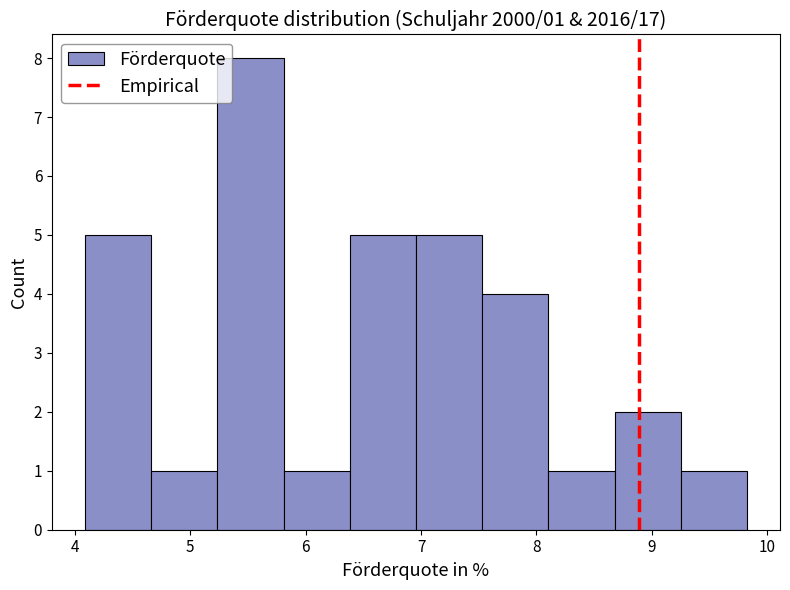

Which range on the x-axis has the tallest bar?

5.2 to 5.8